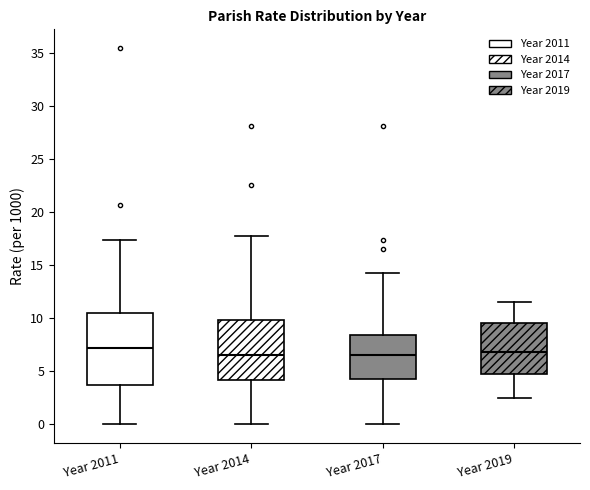

Reading left to right, read every box against the y-axis: the position of its median line, the range the box covers, and the ends of its whiskers. The values are not printed on the chart, so give them approximately, as read against the axis.

Year 2011: median 7.0, box 3.5 to 10.5, whiskers 0.0 to 17.5
Year 2014: median 6.5, box 4.0 to 10.0, whiskers 0.0 to 17.5
Year 2017: median 6.5, box 4.0 to 8.5, whiskers 0.0 to 14.5
Year 2019: median 7.0, box 5.0 to 9.5, whiskers 2.5 to 11.5